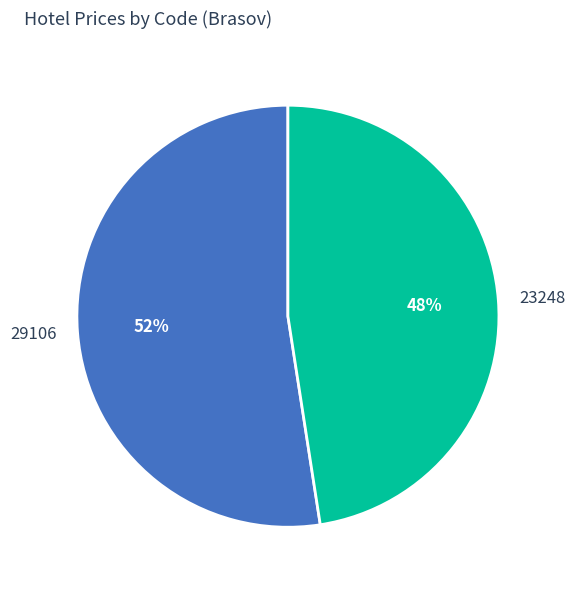

What is the ratio of the value at 29106 to the value at 23248?

1.1